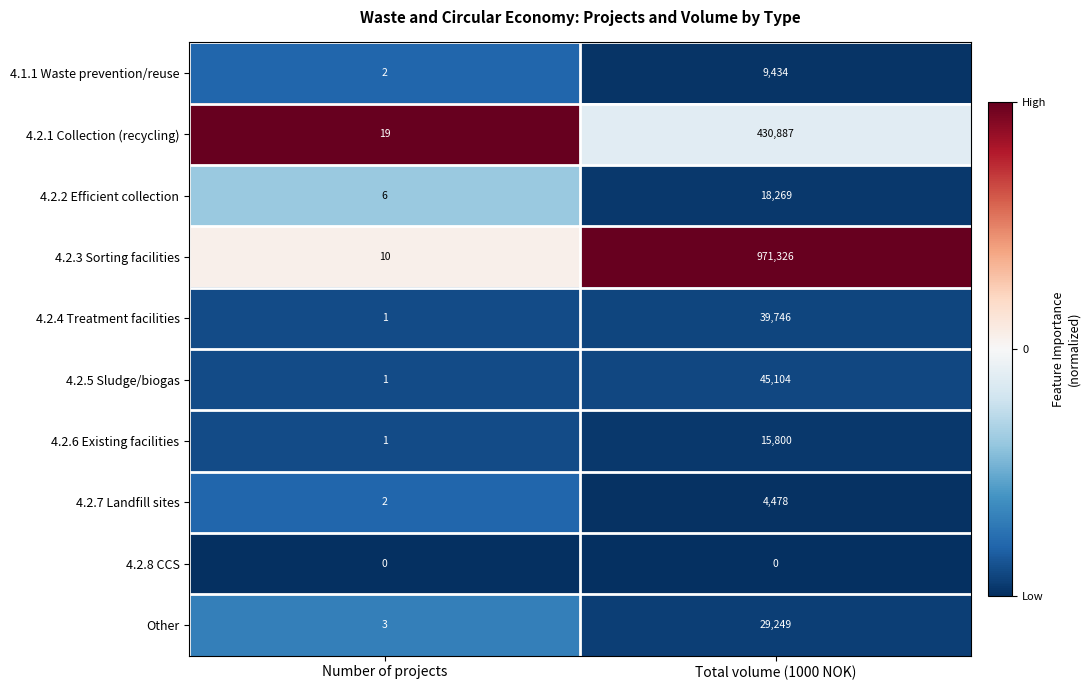

What is the difference between the maximum and minimum values in the 4.2.5 Sludge/biogas series?

45103